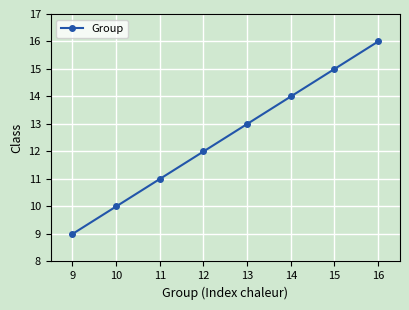

What is the sum of the values at 16 and 15?

31